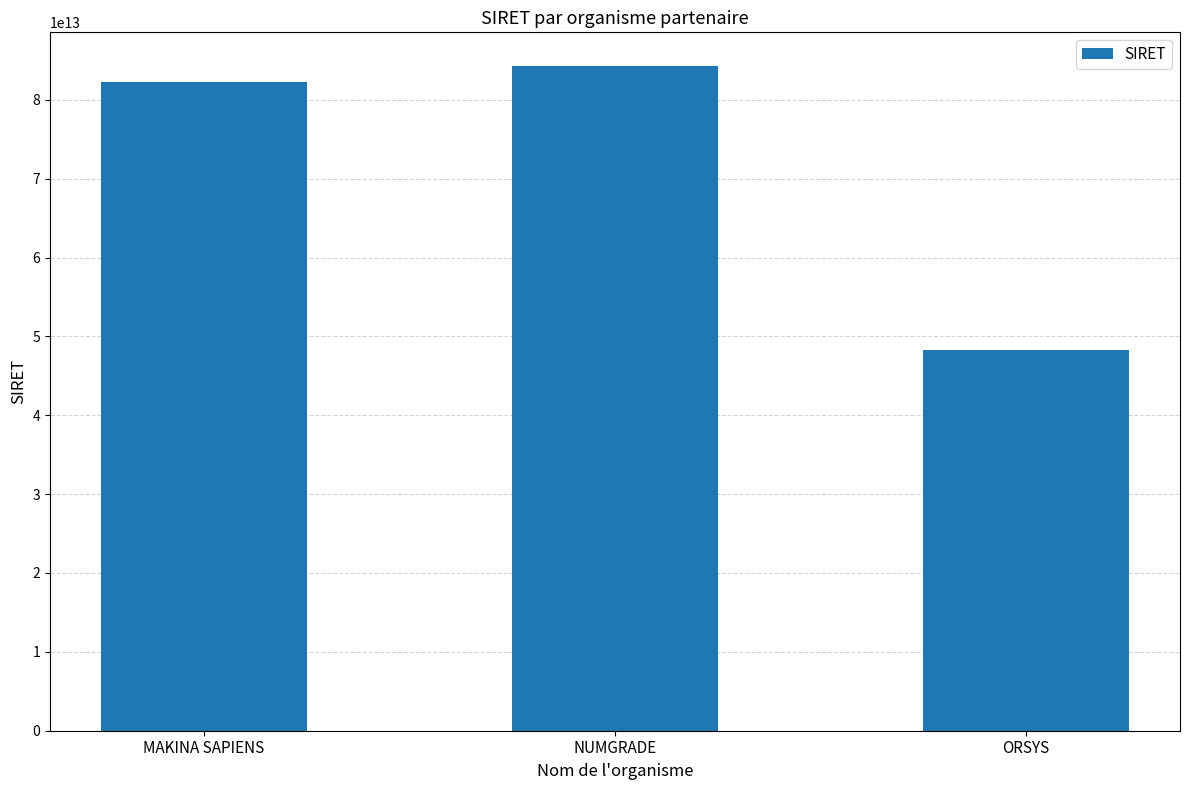

What is the label of the 1st bar from the right?

ORSYS